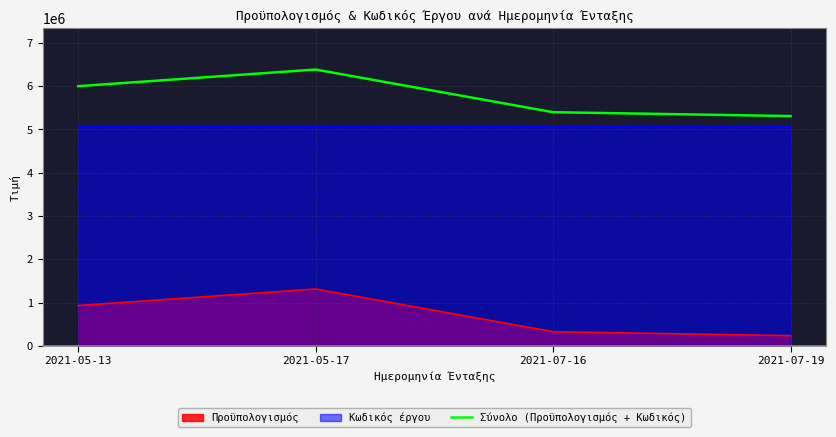

How many values are below 6000933?

2